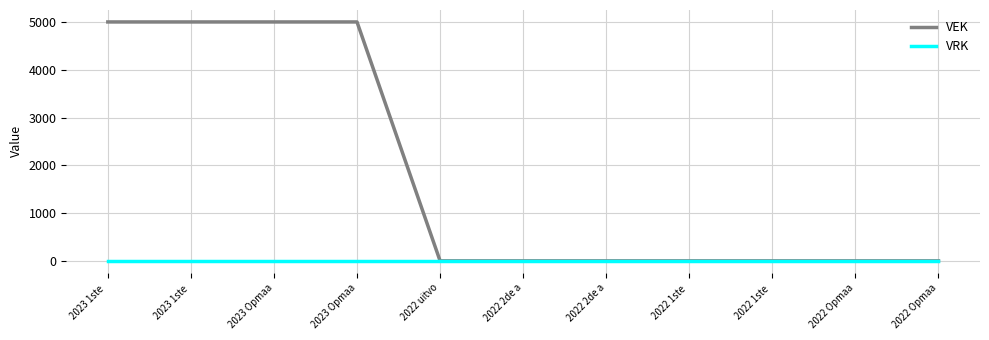

Is the value of VRK at 2022 2de a greater than the value of VEK at 2022 1ste ?

No